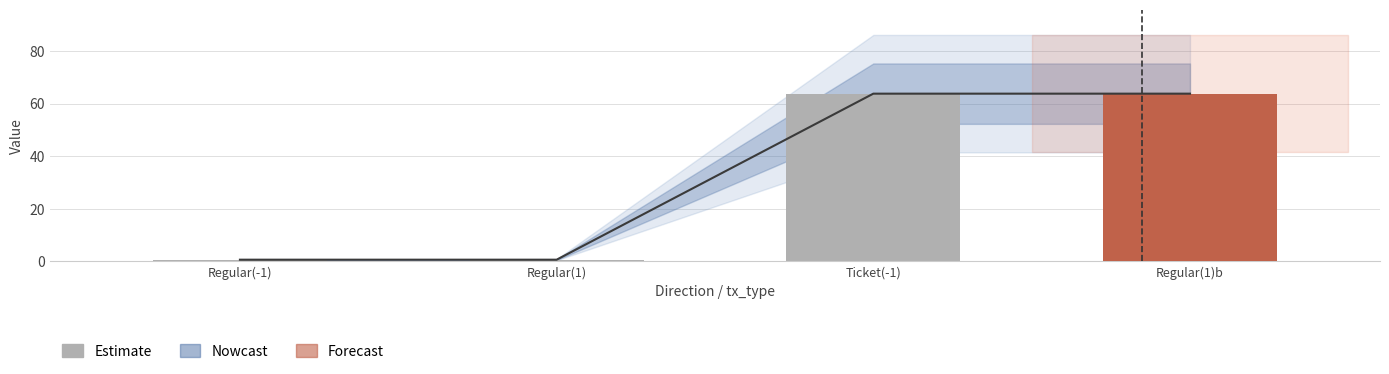

Which label corresponds to the largest value in the chart?

Ticket(-1)